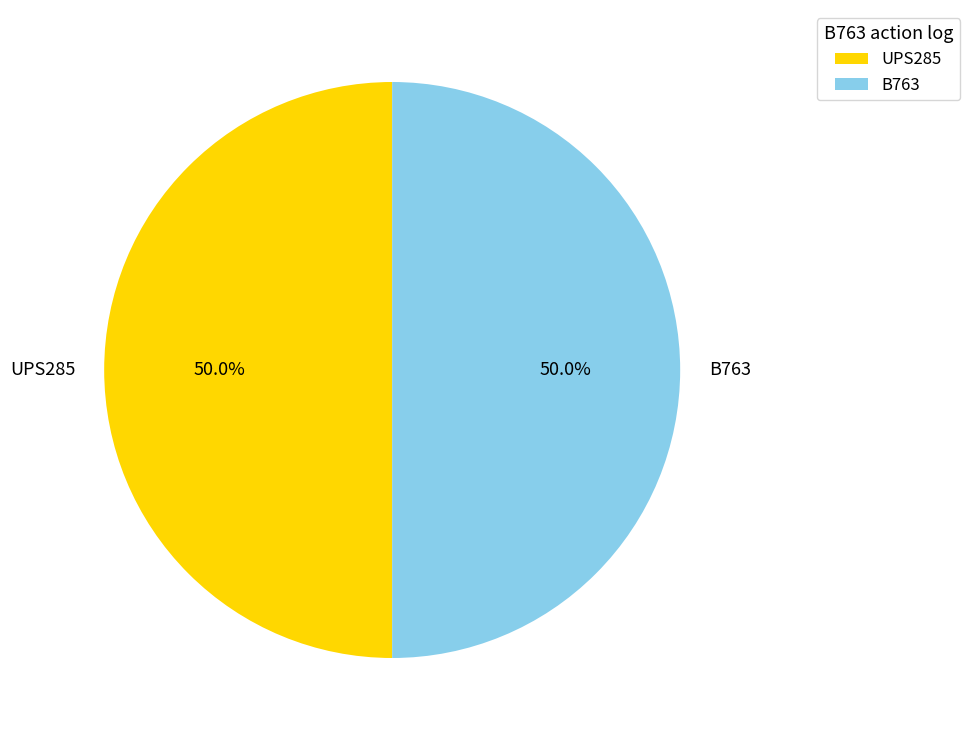

What portion of the pie excludes UPS285?

50.0%